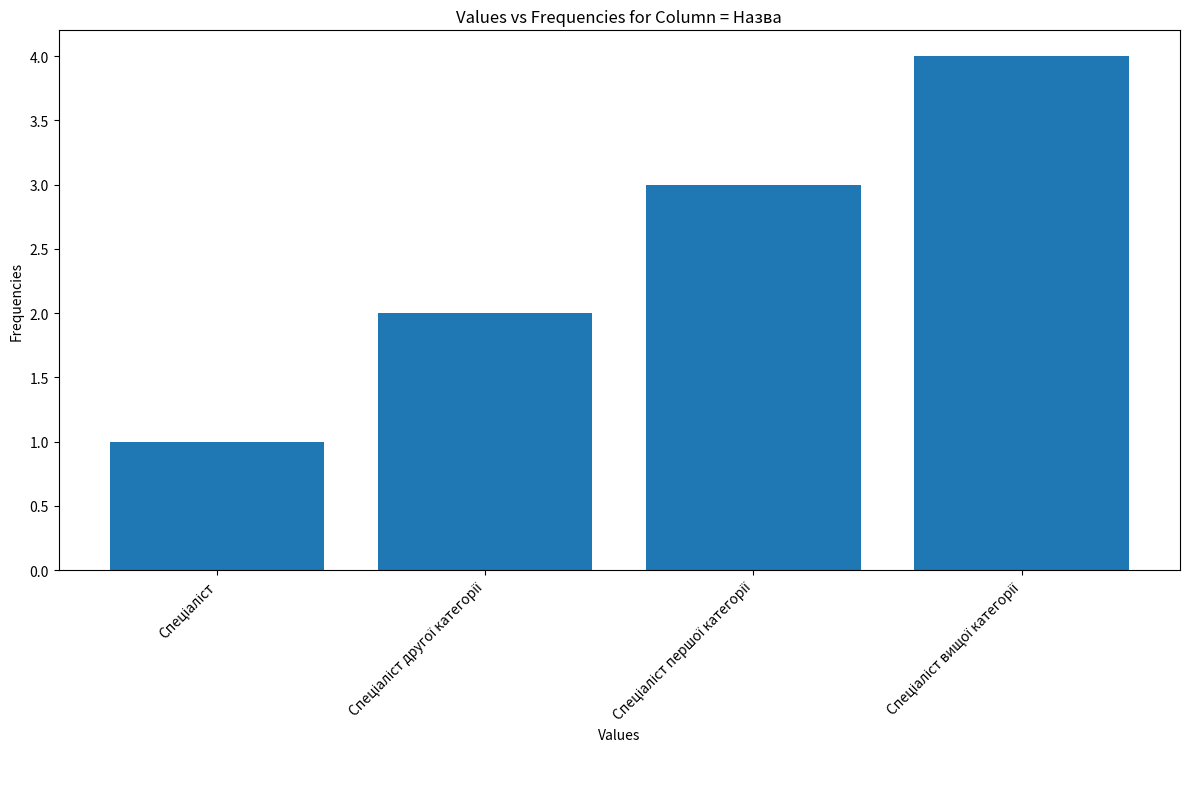

What is the greatest value displayed?

4